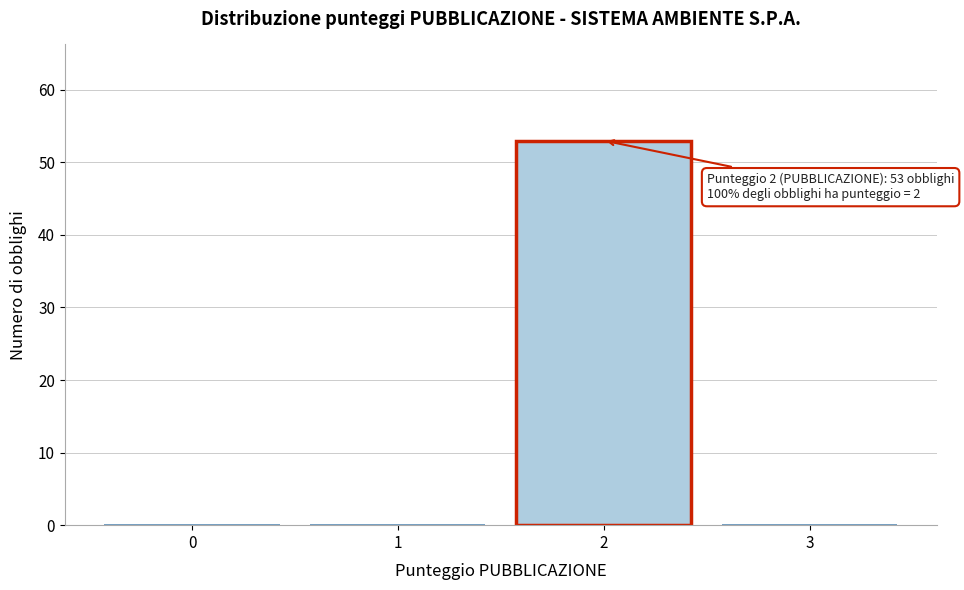

Over which range of the x-axis is the bar tallest?

1.5 to 2.5